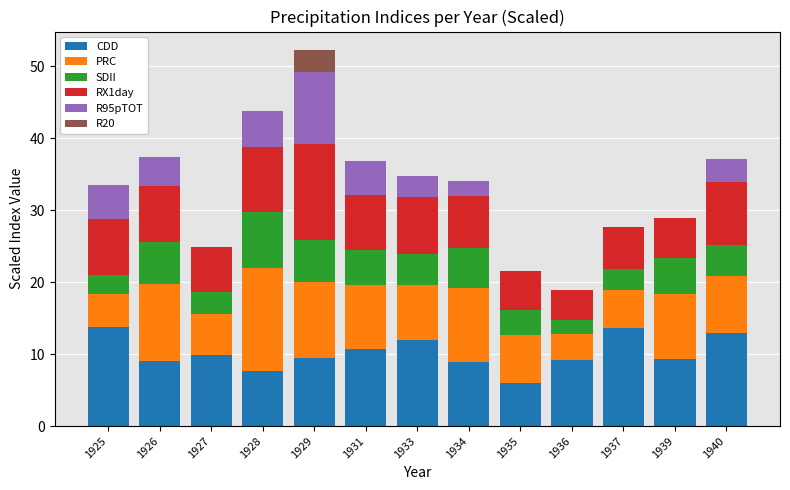

What is the total value across all series at 1929?

52.2